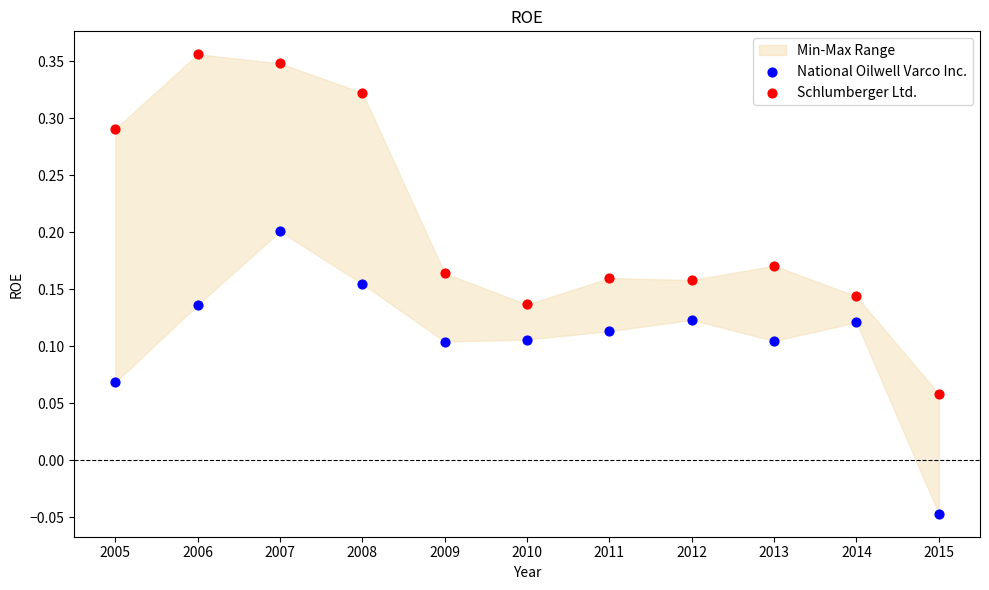

Which series reaches the minimum Y coordinate?

National Oilwell Varco Inc.